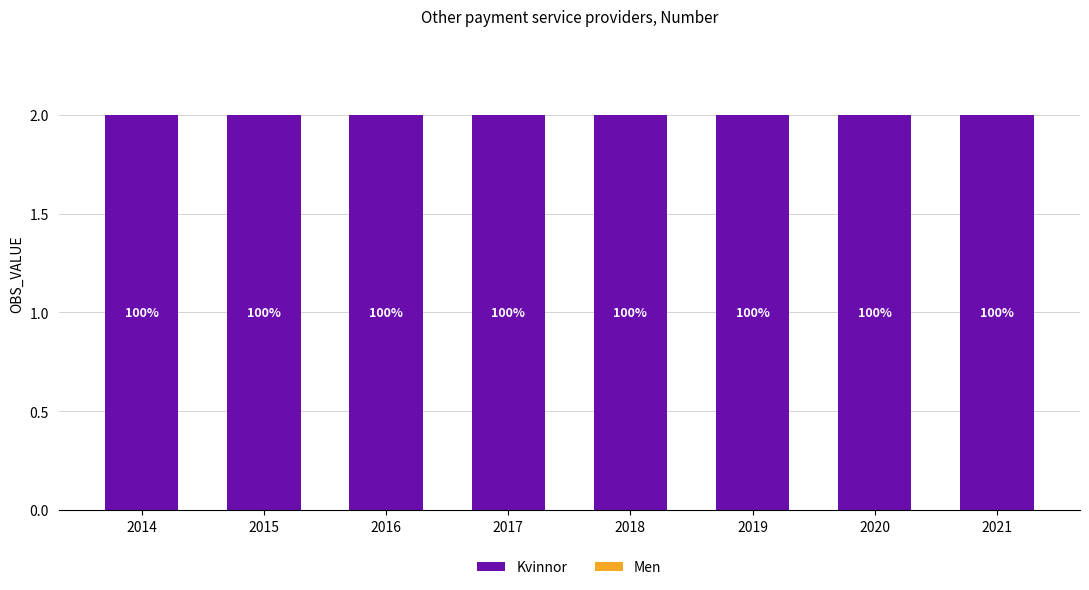

Reading right to left, transcribe all the data shown in this chart.

Kvinnor: 2	2	2	2	2	2	2	2
Men: 0	0	0	0	0	0	0	0